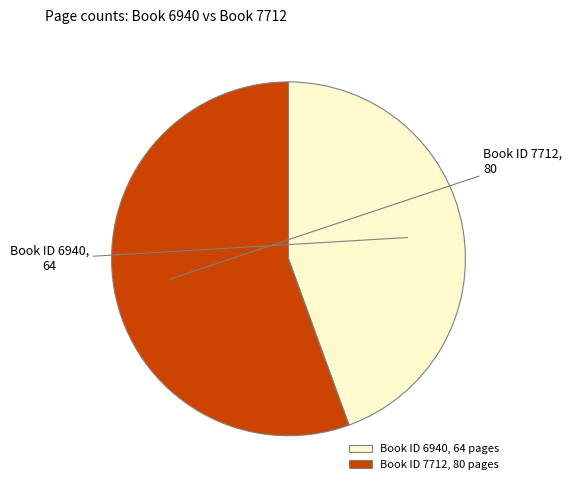

To the nearest percent, what is the difference between the largest and smallest slice percentages?

11%